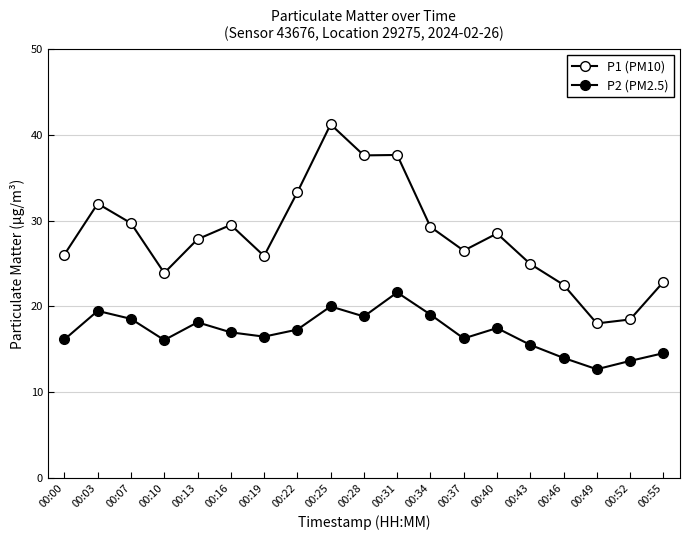

Does the chart display data point markers on the line(s)?

Yes